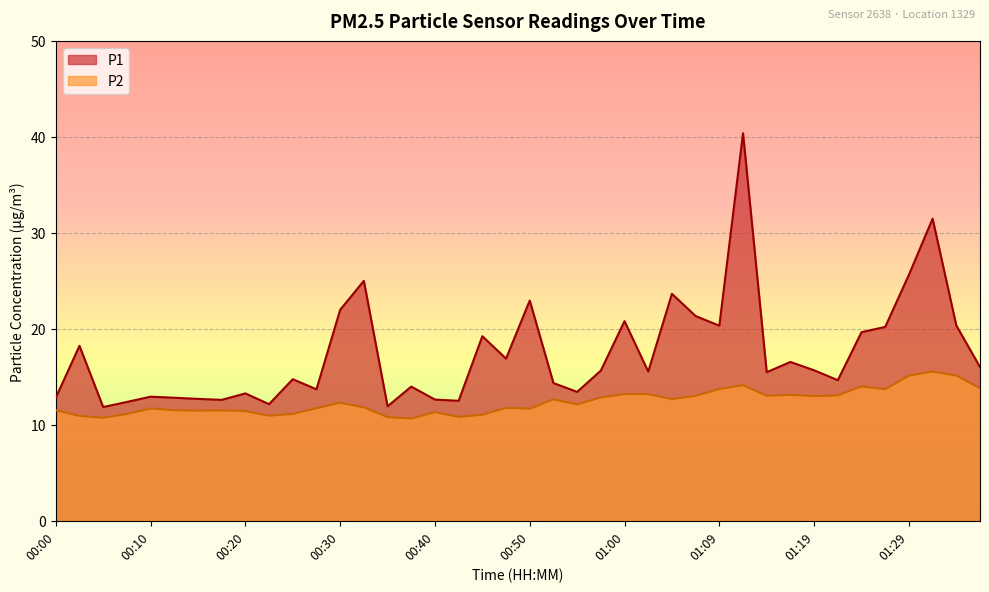

True or false: P2 has more than 2 points higher than both neighbors.

True